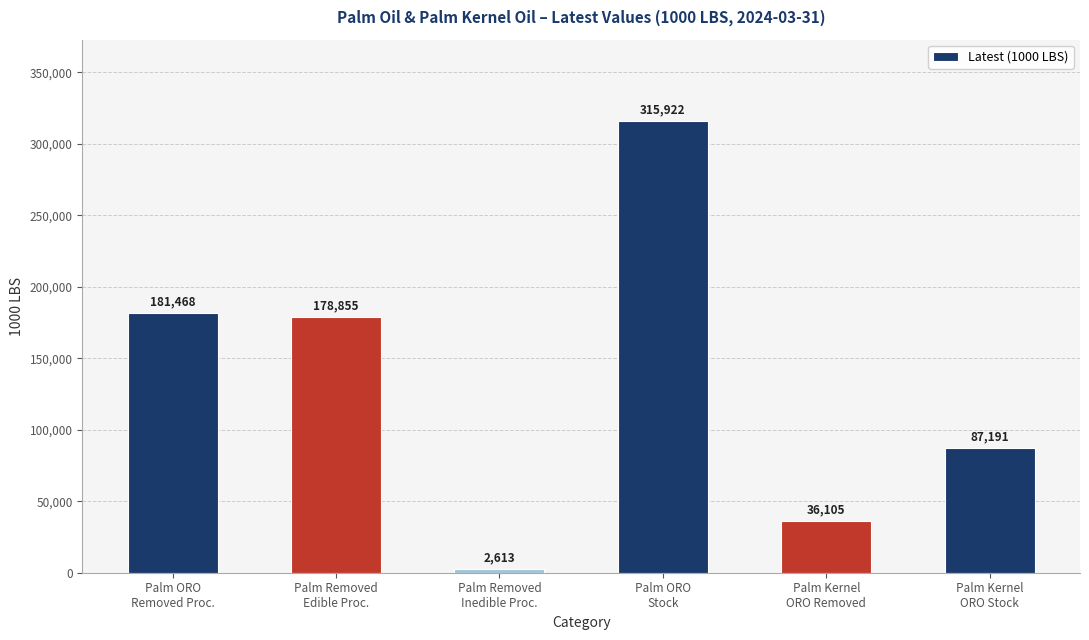

At which label is the value closest to 159267?

Palm Removed
Edible Proc.